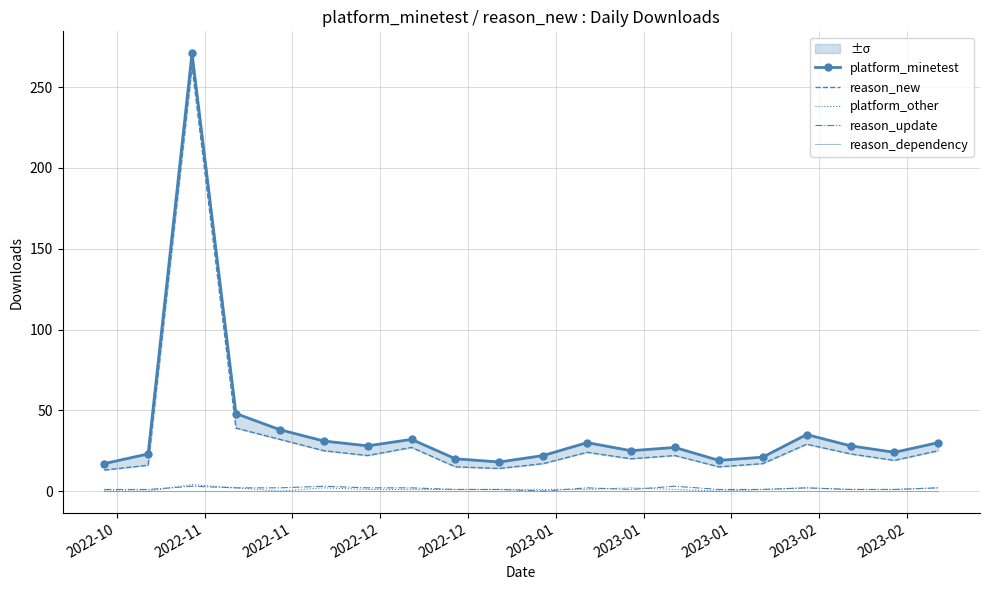

Rank the series by their maximum value, from highest to lowest.

platform_minetest, reason_new, platform_other, reason_update, reason_dependency